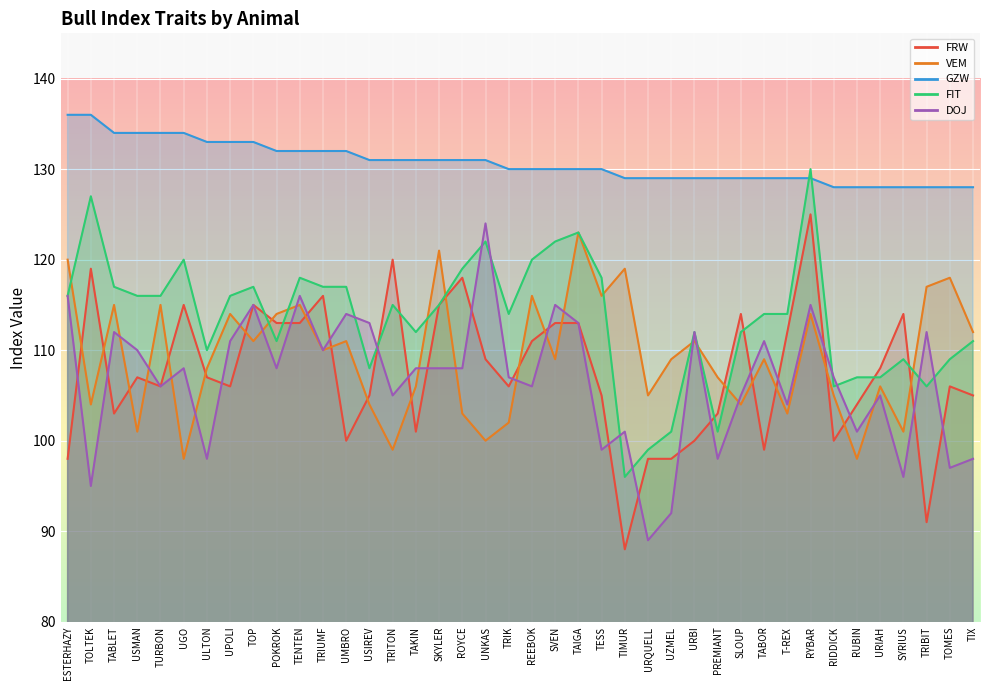

True or false: GZW and DOJ intersect in this chart.

False